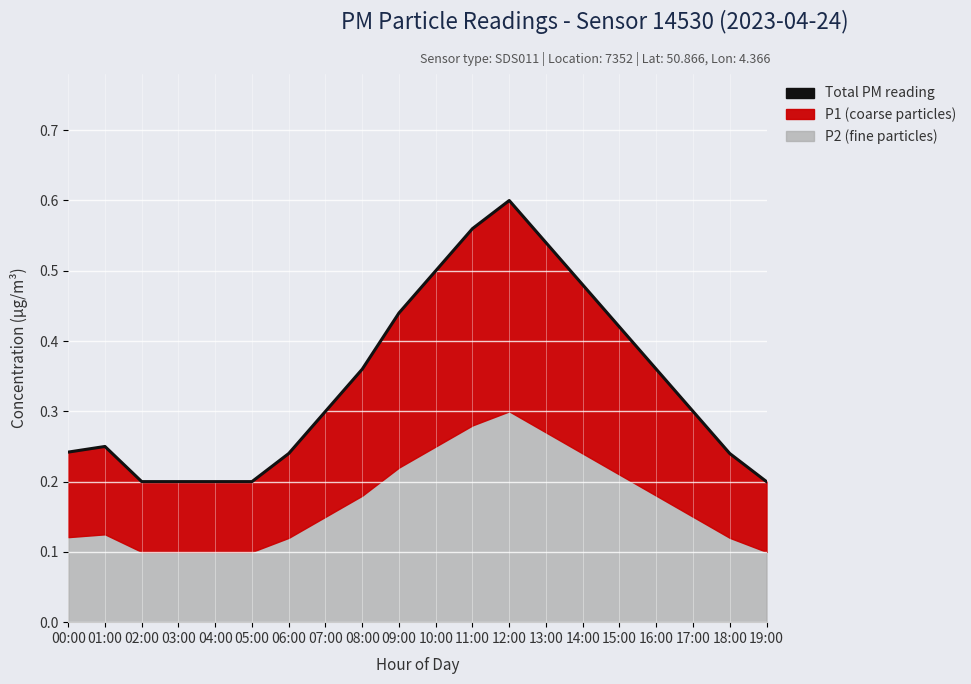

What is the sum of all values?

6.8